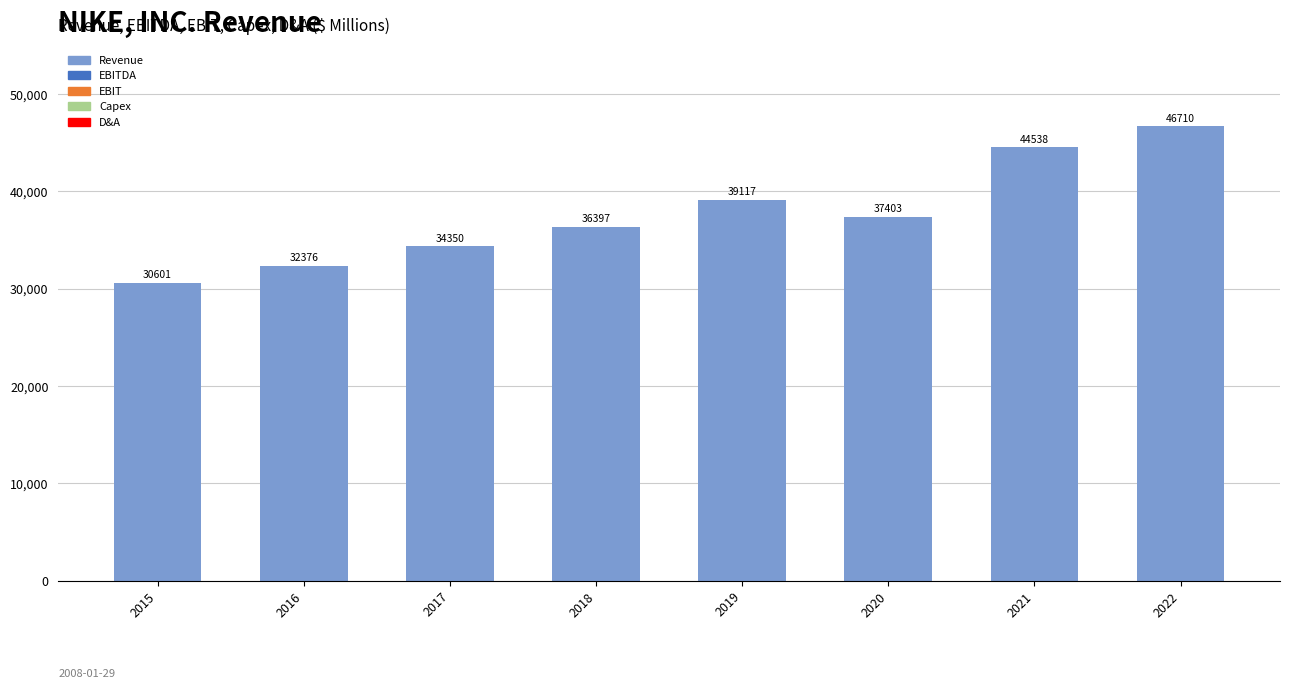

Count the number of categories in the chart.

8